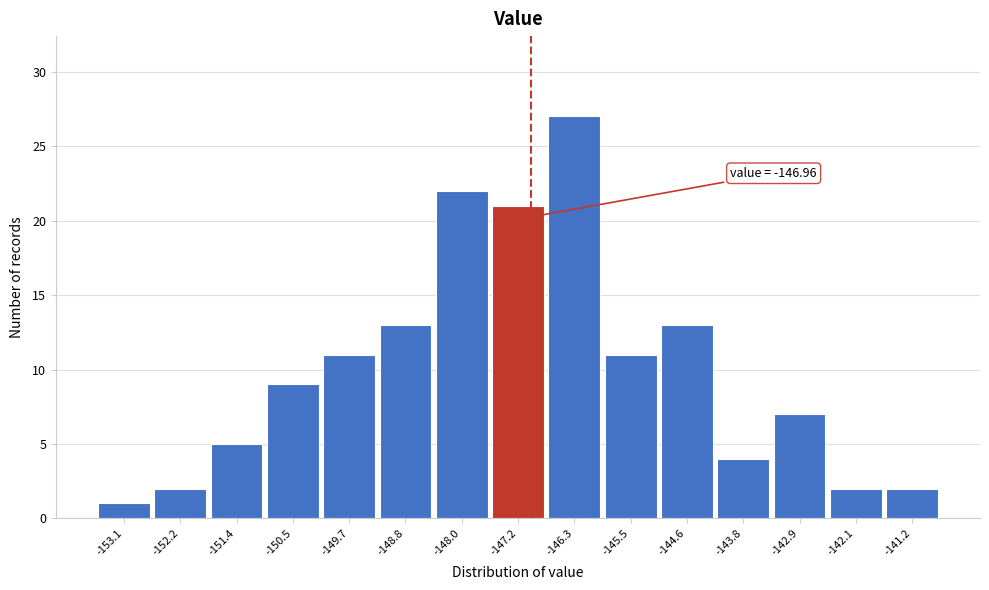

Which range on the x-axis has the tallest bar?

-146.7 to -145.9